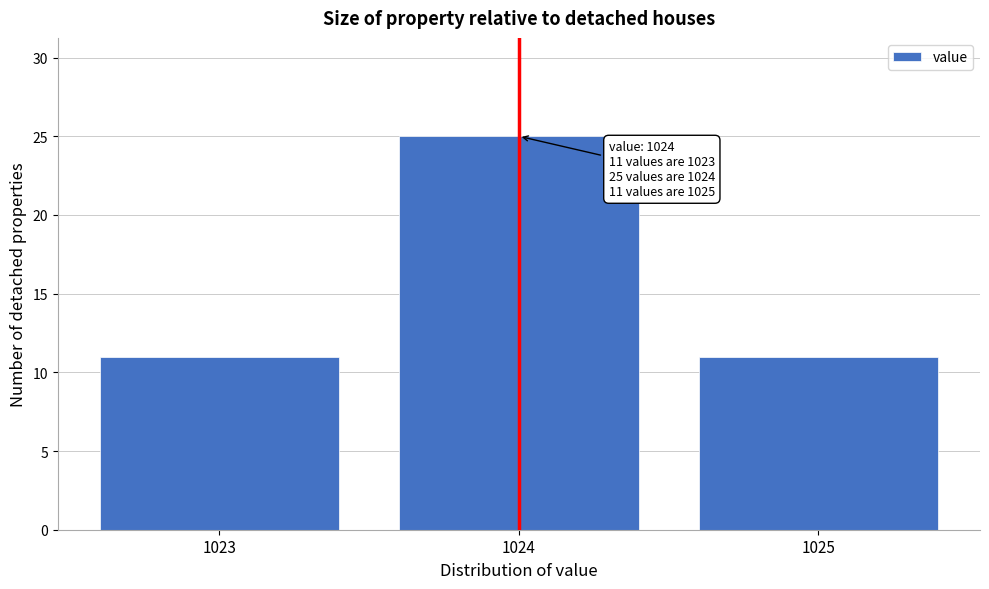

Reading right to left, what are all the values shown in this chart?

1025=11	1024=25	1023=11